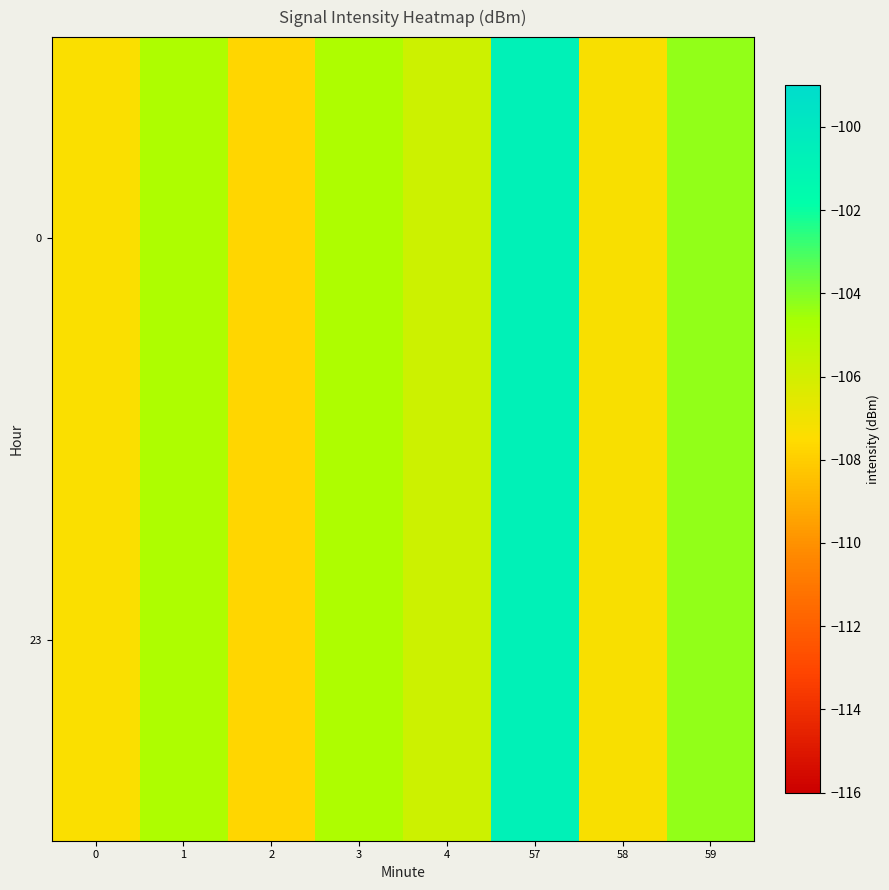

Reading left to right, what are all the values shown in this chart?

0: 0=-107.3	1=-104.8	2=-107.7	3=-104.8	4=-105.8	57=-100.7	58=-107.3	59=-104.3
23: 0=-107.3	1=-104.8	2=-107.7	3=-104.8	4=-105.8	57=-100.7	58=-107.3	59=-104.3